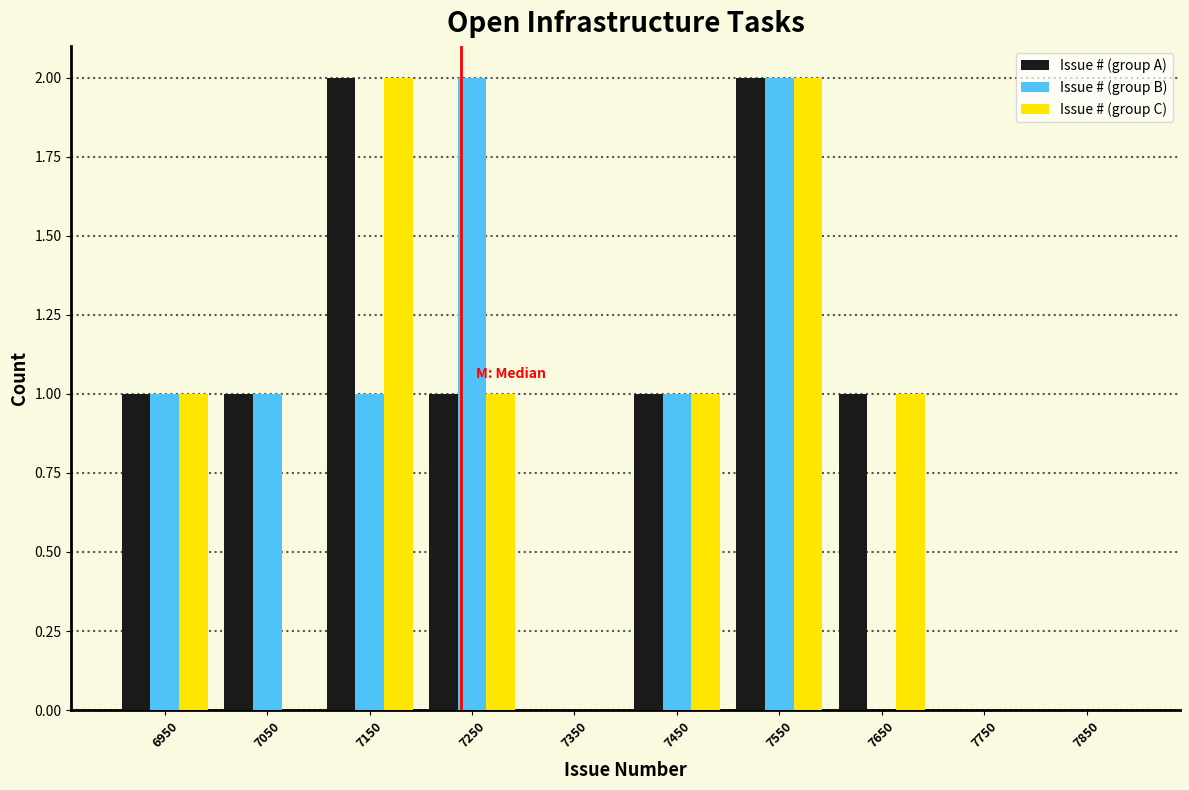

Reading left to right, list every range on the x-axis with the height of the bar of each series over it. The values are not printed on the chart, so give them approximately, as read against the axis.

6900 to 7000: Issue # (group A)=1	Issue # (group B)=1	Issue # (group C)=1
7000 to 7100: Issue # (group A)=1	Issue # (group B)=1	Issue # (group C)=0
7100 to 7200: Issue # (group A)=2	Issue # (group B)=1	Issue # (group C)=2
7200 to 7300: Issue # (group A)=1	Issue # (group B)=2	Issue # (group C)=1
7300 to 7400: Issue # (group A)=0	Issue # (group B)=0	Issue # (group C)=0
7400 to 7500: Issue # (group A)=1	Issue # (group B)=1	Issue # (group C)=1
7500 to 7600: Issue # (group A)=2	Issue # (group B)=2	Issue # (group C)=2
7600 to 7700: Issue # (group A)=1	Issue # (group B)=0	Issue # (group C)=1
7700 to 7800: Issue # (group A)=0	Issue # (group B)=0	Issue # (group C)=0
7800 to 7900: Issue # (group A)=0	Issue # (group B)=0	Issue # (group C)=0